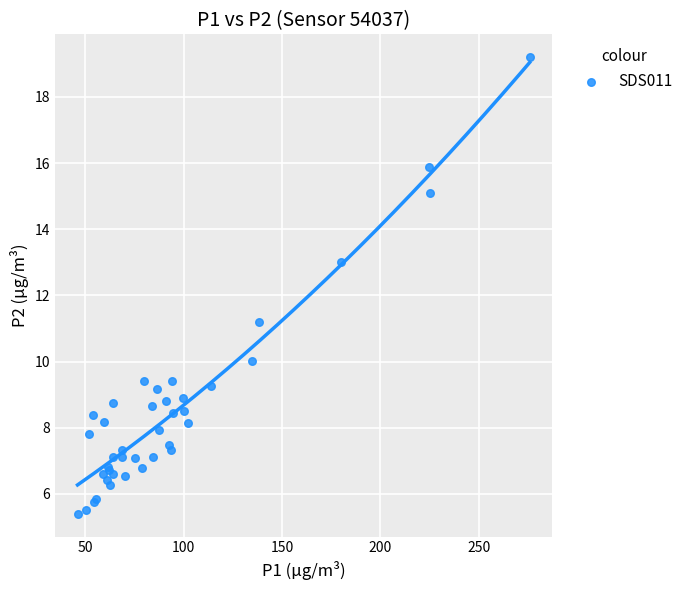

What Y value in the scatter plot is closest to 12?

11.2